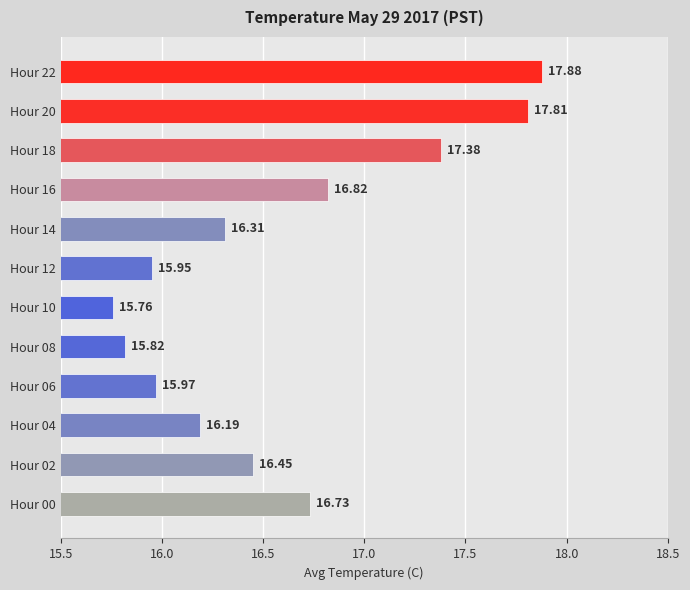

What is the ratio of the value at Hour 02 to the value at Hour 06?

1.0